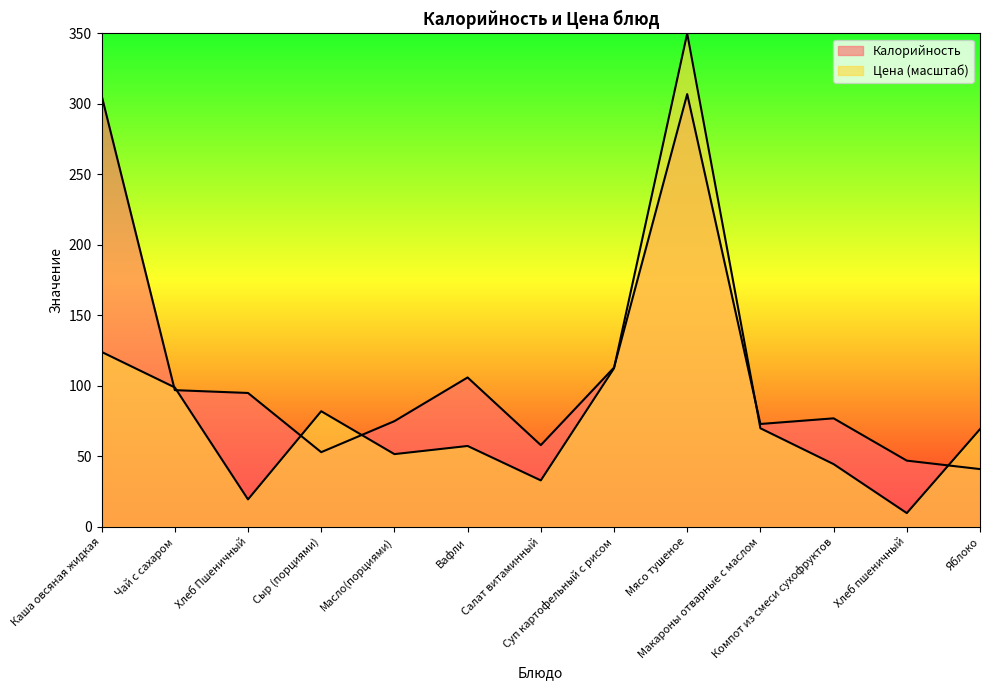

How many interior local valleys does the Цена series have?

4